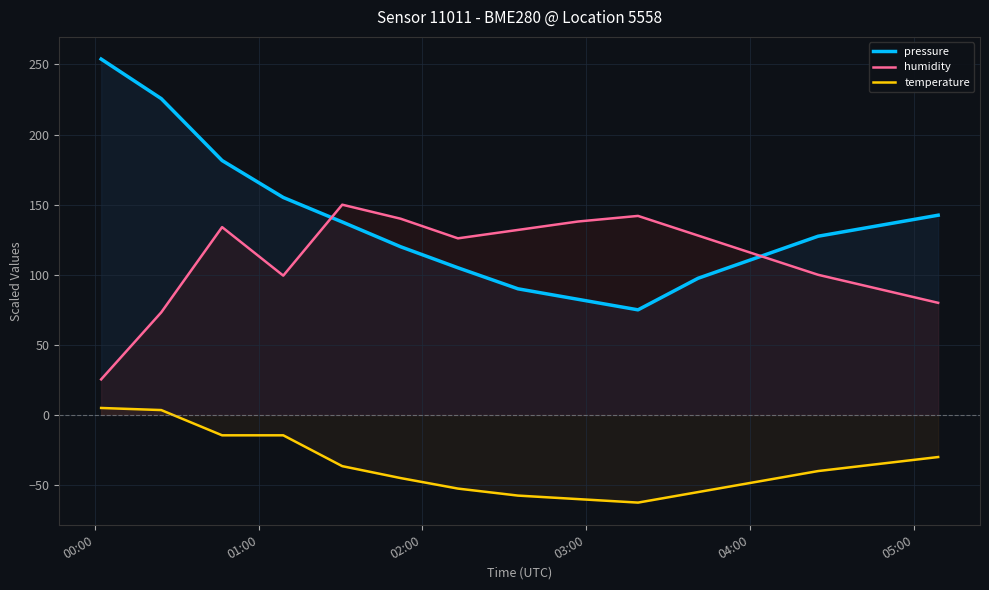

At how many categories does at least one series exceed 234?

1